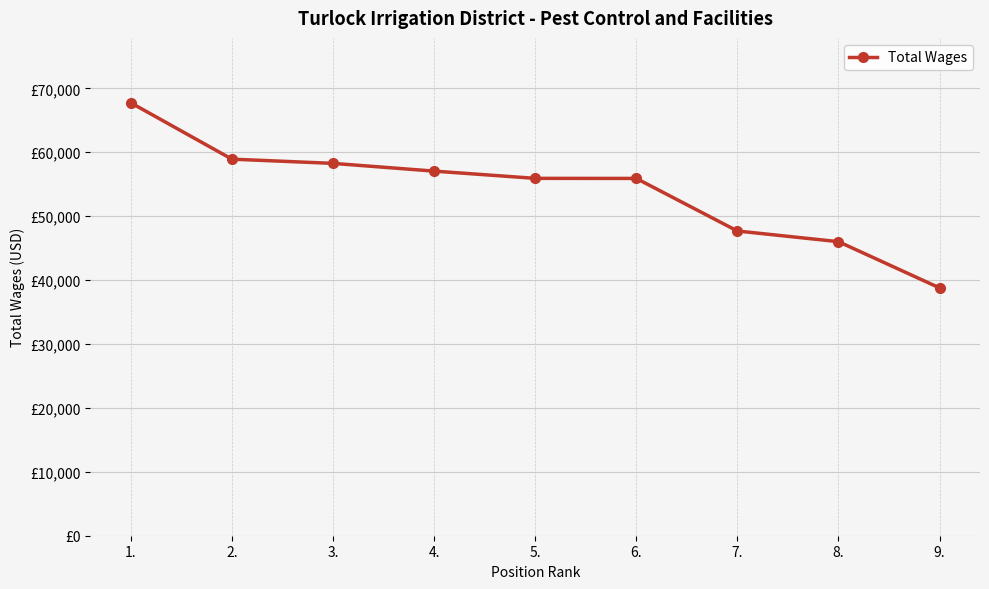

Which label corresponds to the smallest value in the chart?

9.